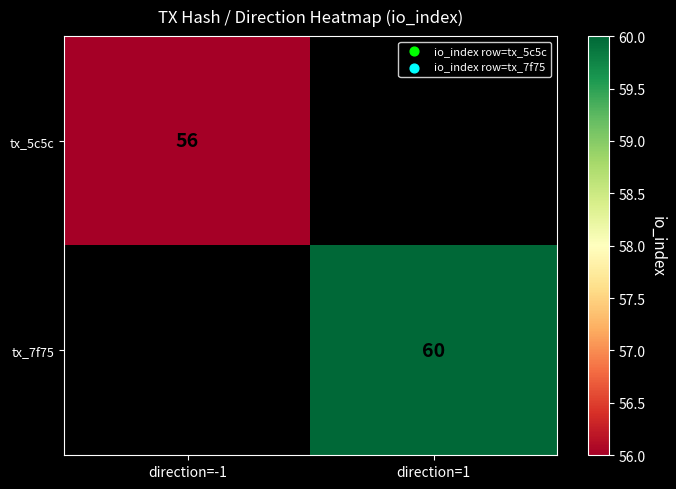

Is the value of tx_7f75 at direction=1 greater than the value of tx_5c5c at direction=-1?

Yes